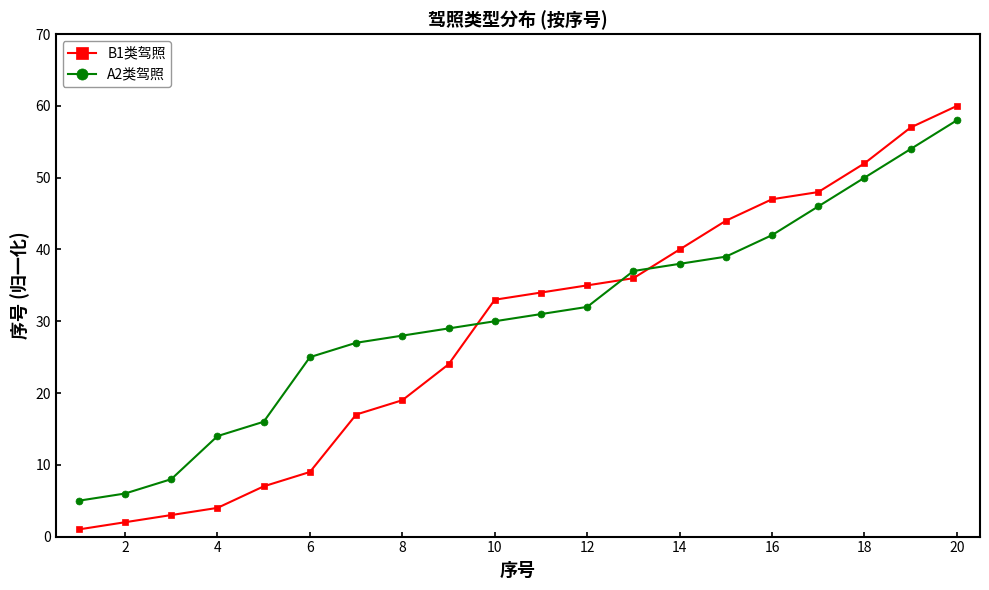

Which series ends up on top after the final intersection of A2类驾照 and B1类驾照?

B1类驾照